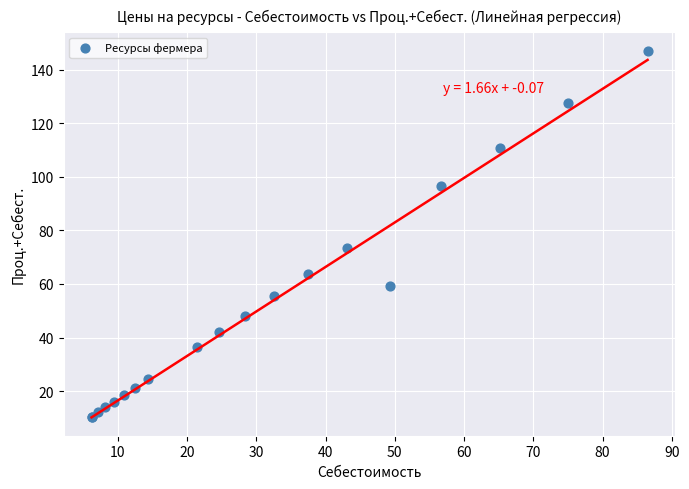

What Y value in the scatter plot is closest to 78?

73.4